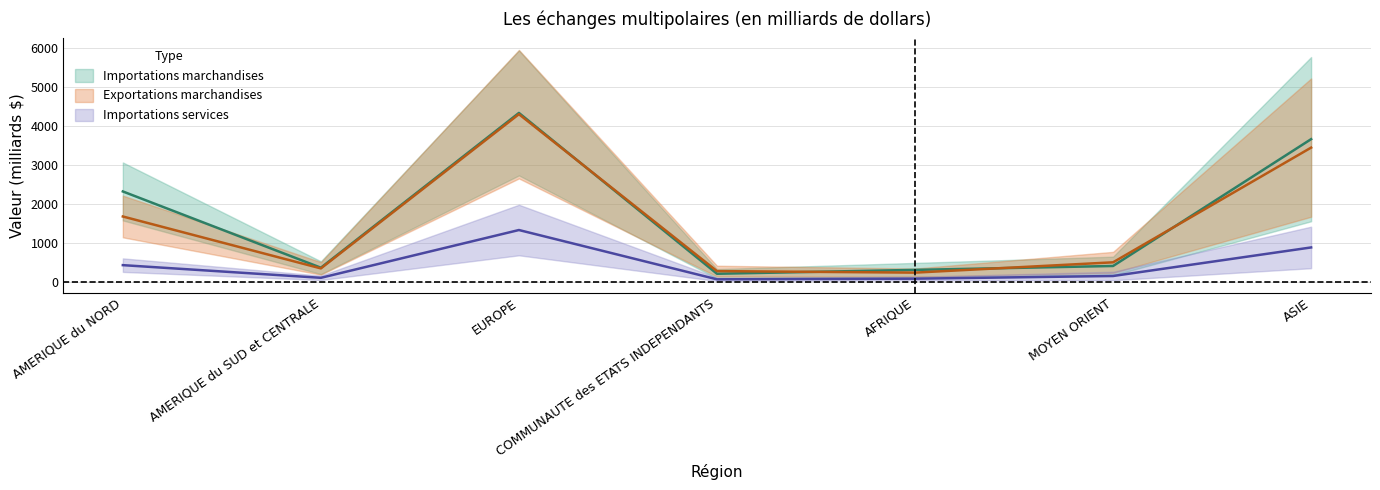

Where is the first local maximum for Importations marchandises 2016?

EUROPE